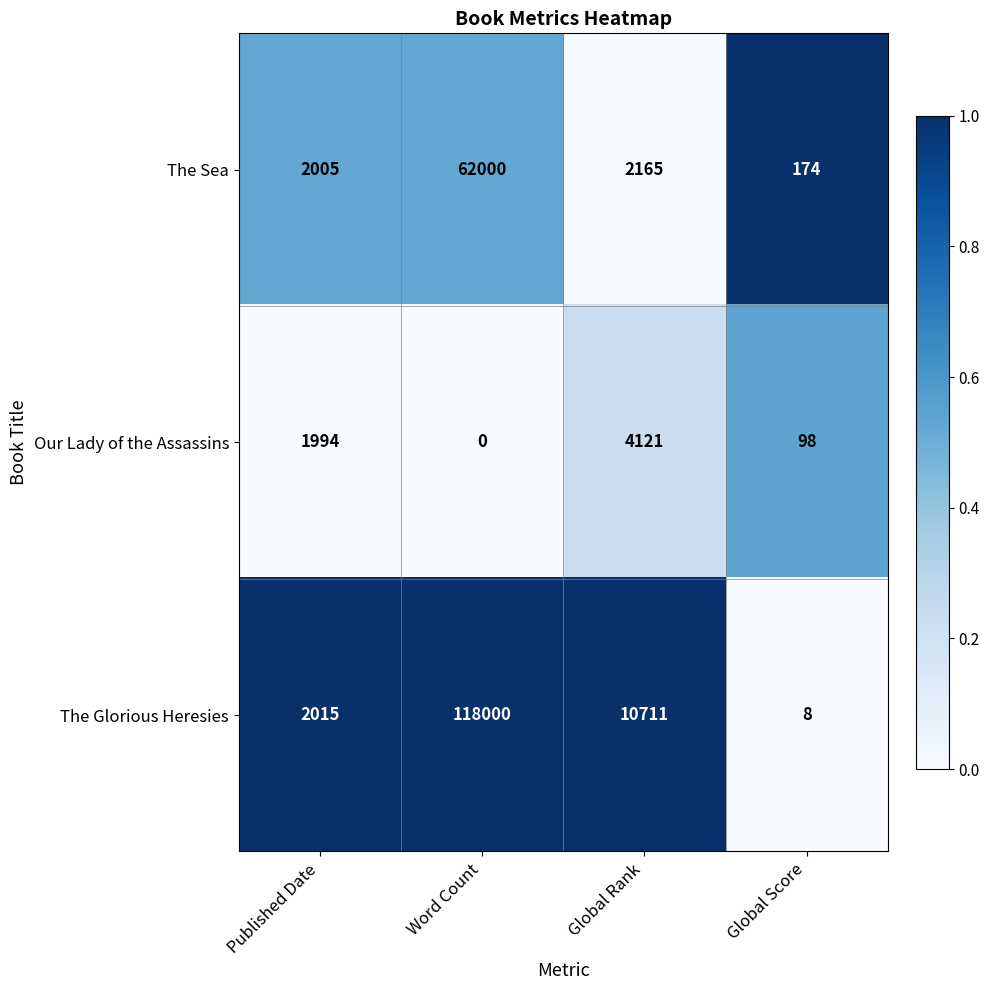

Reading left to right, what are all the values shown in this chart?

The Sea: 2005	62000	2165	174
Our Lady of the Assassins: 1994	0	4121	98
The Glorious Heresies: 2015	118000	10711	8